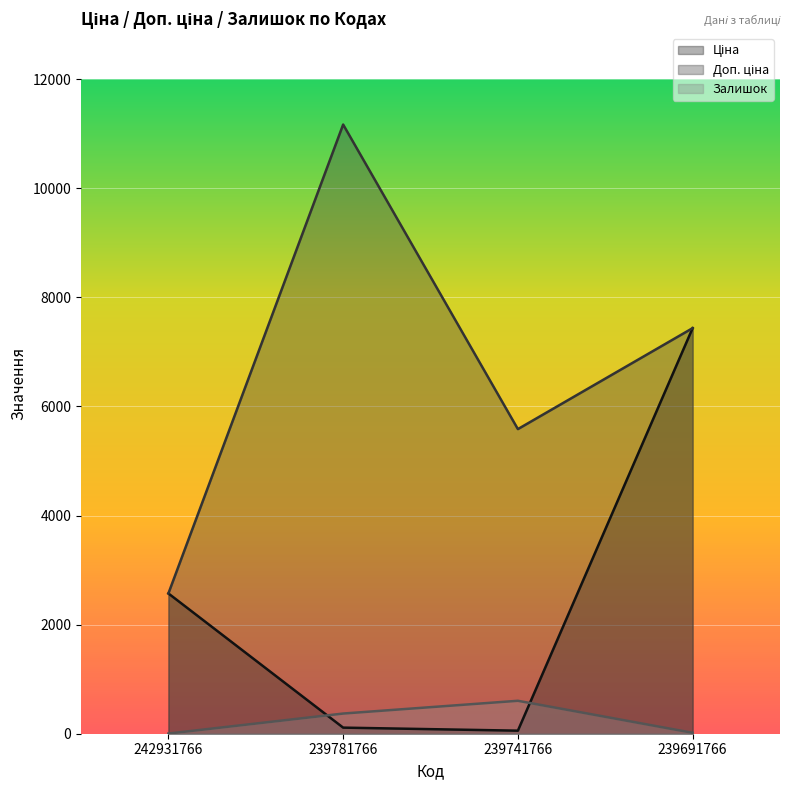

Which series has the largest total across all categories?

Доп. ціна